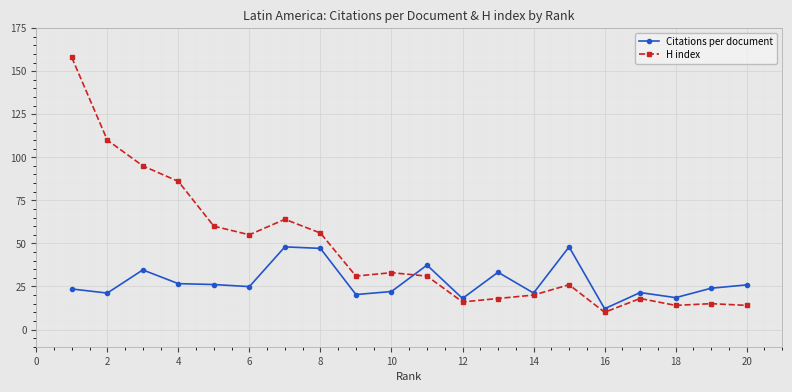

What is the minimum value for Citations per document?

12.1